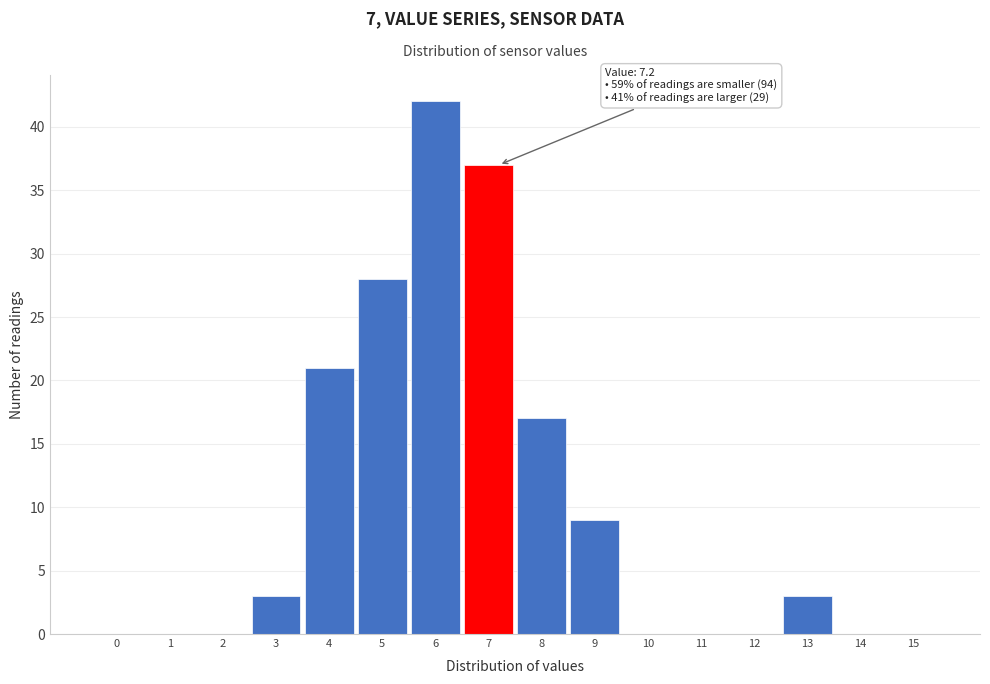

Reading left to right, list all the values displayed in this chart.

0=0	1=0	2=0	3=3	4=21	5=28	6=42	7=37	8=17	9=9	10=0	11=0	12=0	13=3	14=0	15=0